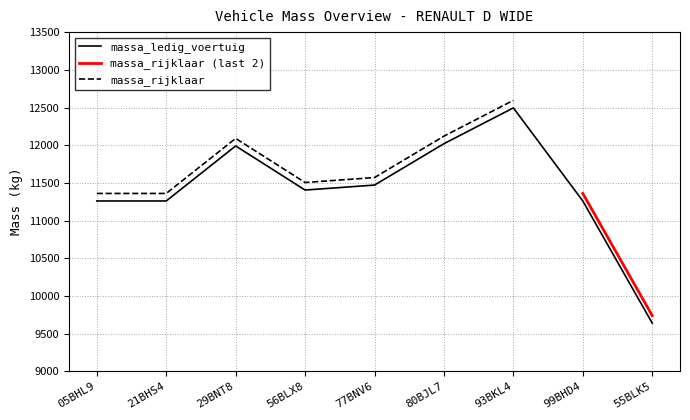

What is the label of the 8th point from the right?

21BHS4